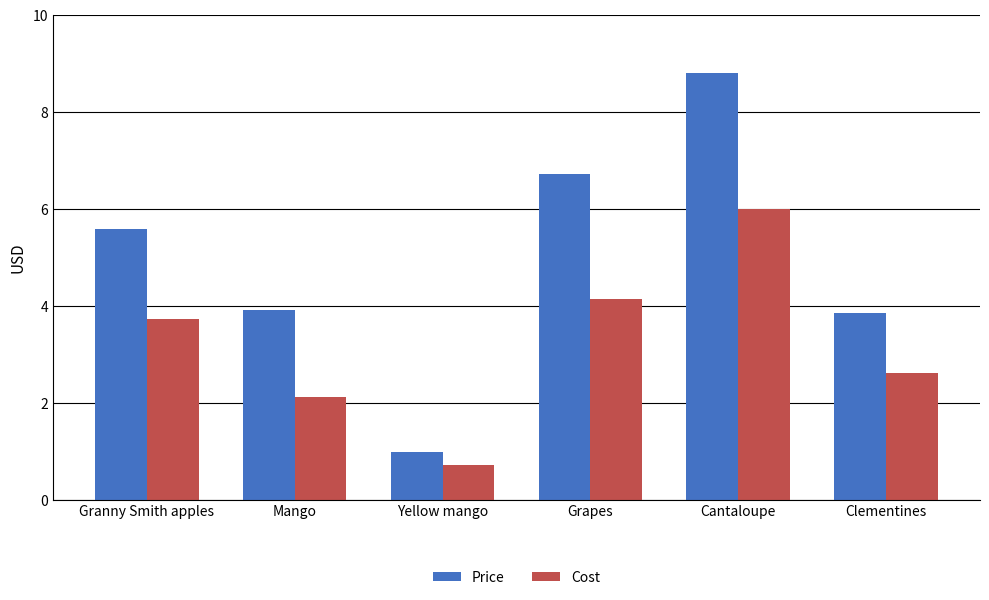

Which category has the highest value in the Cost series?

Cantaloupe